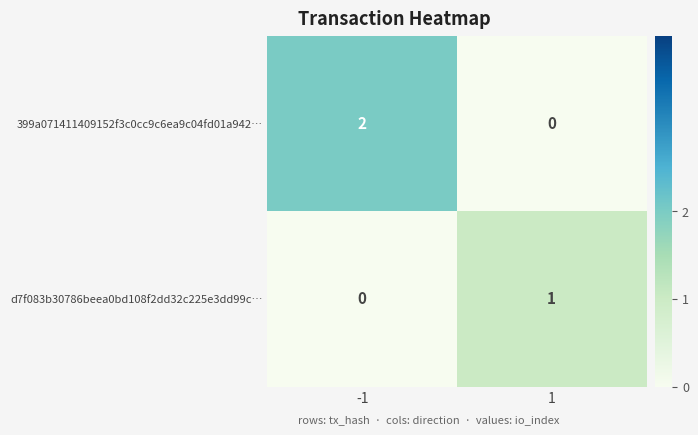

Which series has the largest range (max minus min)?

399a071411409152f3c0cc9c6ea9c04fd01a942…